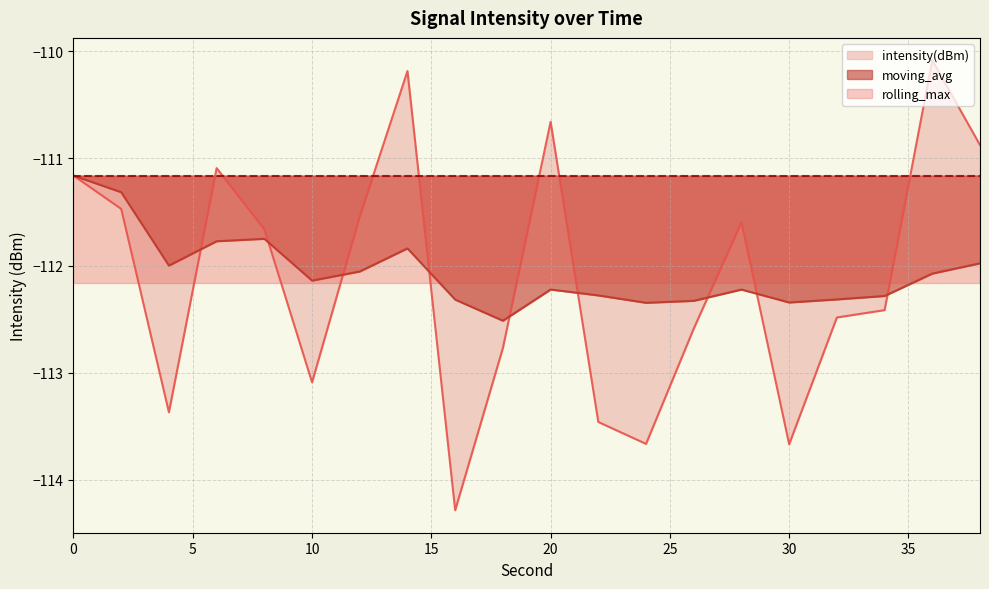

What is the maximum value for moving_avg?

-111.2